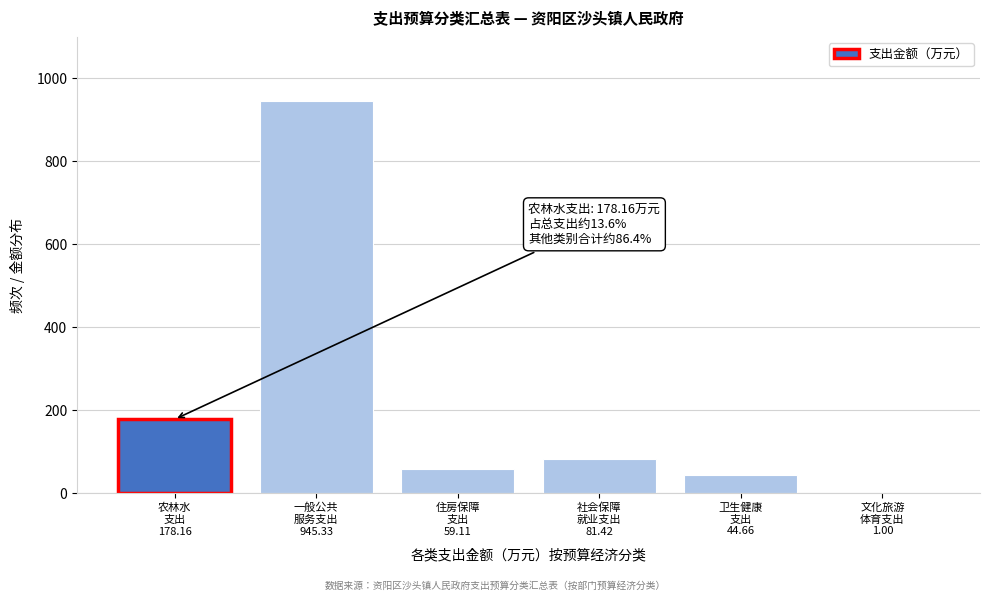

What is the sum of all values?

1309.7